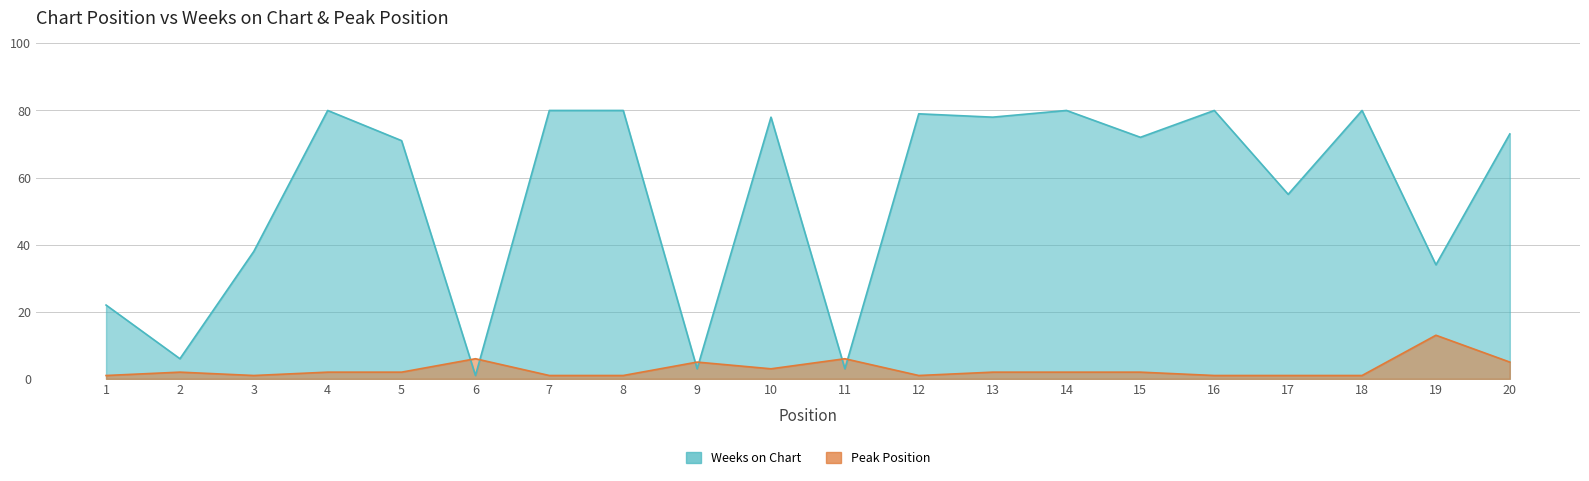

Reading left to right, list all the values displayed in this chart.

Weeks on Chart: 22	6	38	80	71	1	80	80	3	78	3	79	78	80	72	80	55	80	34	73
Peak Position: 1	2	1	2	2	6	1	1	5	3	6	1	2	2	2	1	1	1	13	5